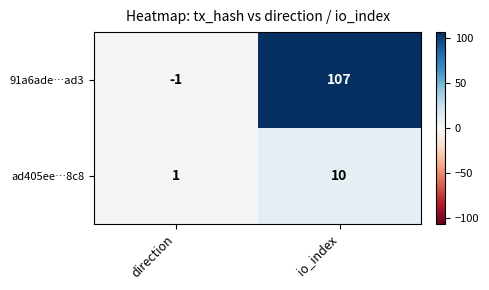

How many series are shown in this chart?

2